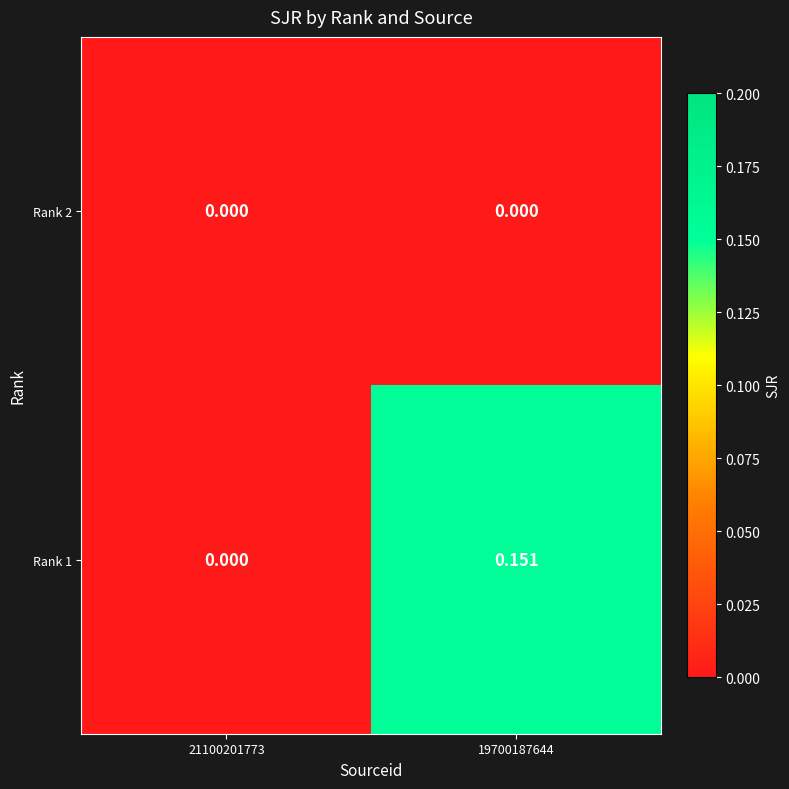

Is the value of Rank 2 at 19700187644 greater than the value of Rank 1 at 19700187644?

No